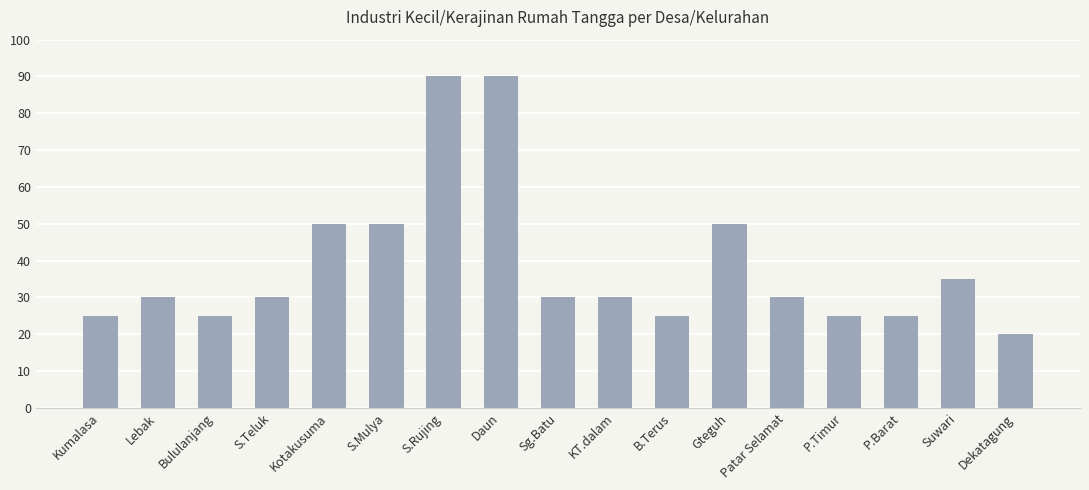

Which label corresponds to the smallest value in the chart?

Dekatagung